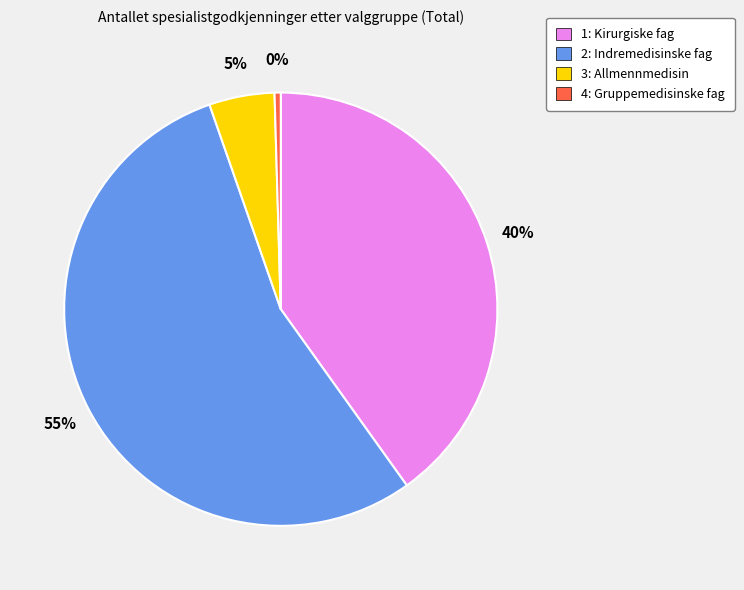

Do 2: Indremedisinske fag and 1: Kirurgiske fag together represent more than half of the pie?

Yes